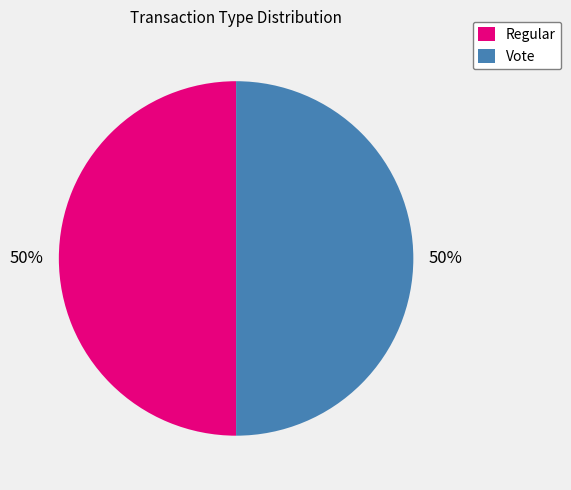

To the nearest percent, what percentage of the pie is Vote?

50%